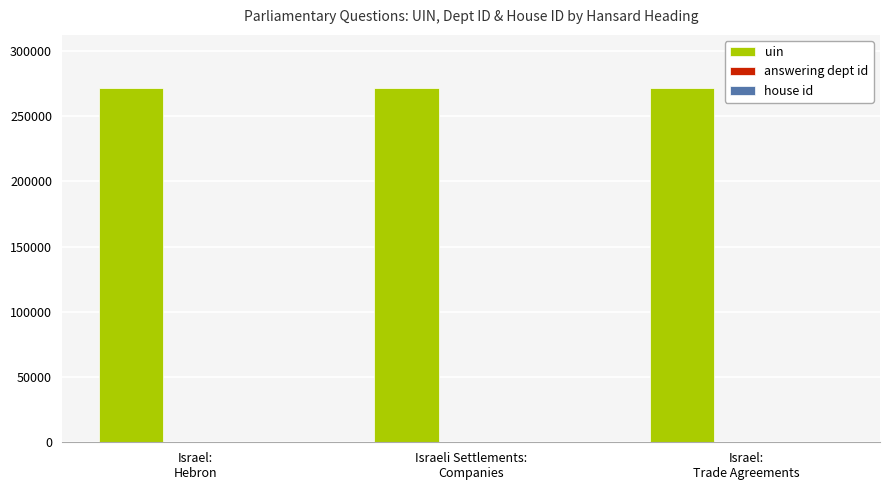

Which series has the largest total across all categories?

uin